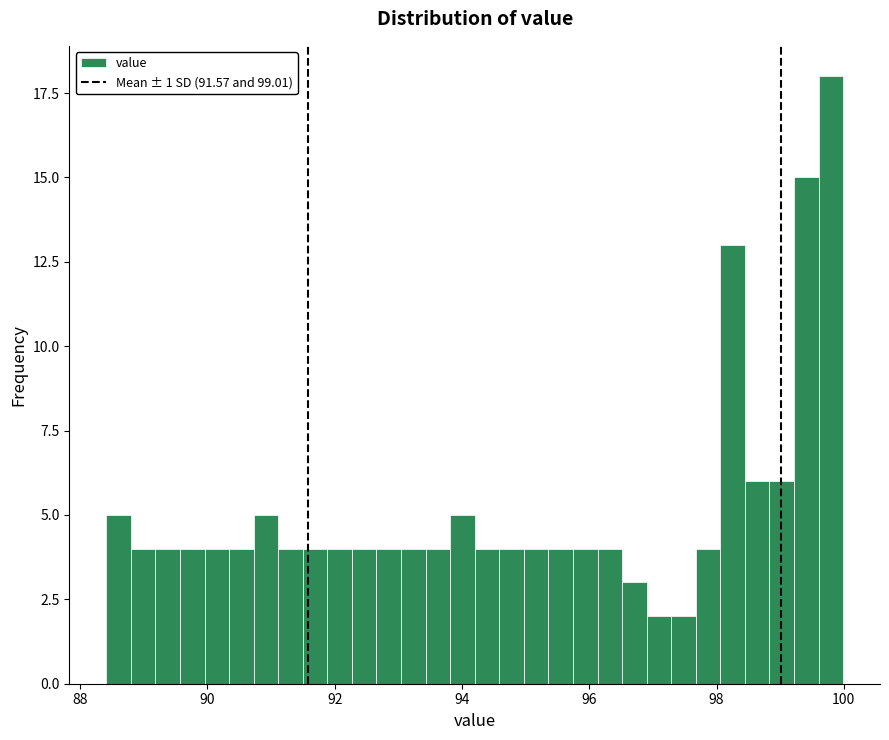

Read against the x-axis, roughly where is the centre of the tallest bar?

99.8